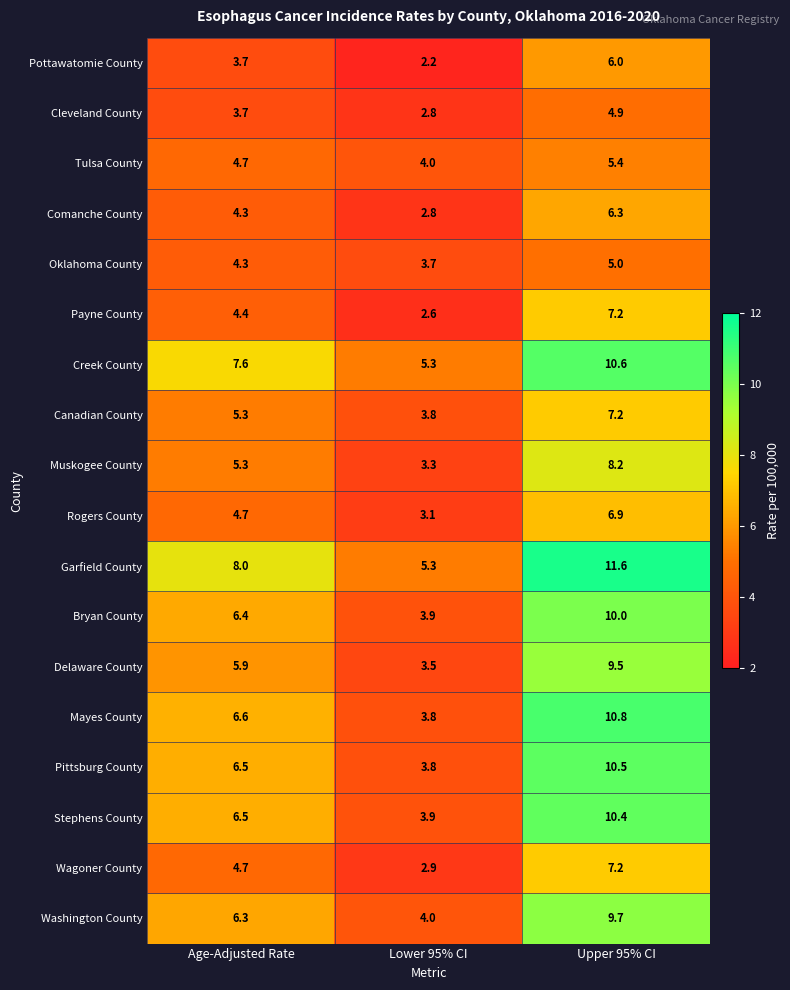

How many series are shown in this chart?

18